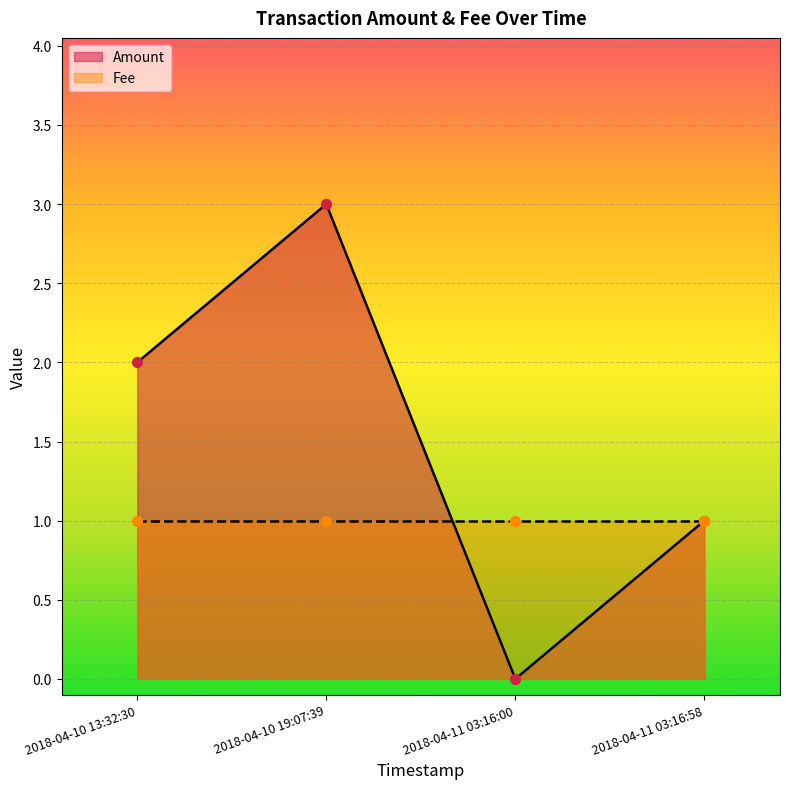

What is the change in value from 2018-04-10 19:07:39 to 2018-04-11 03:16:58?

-2